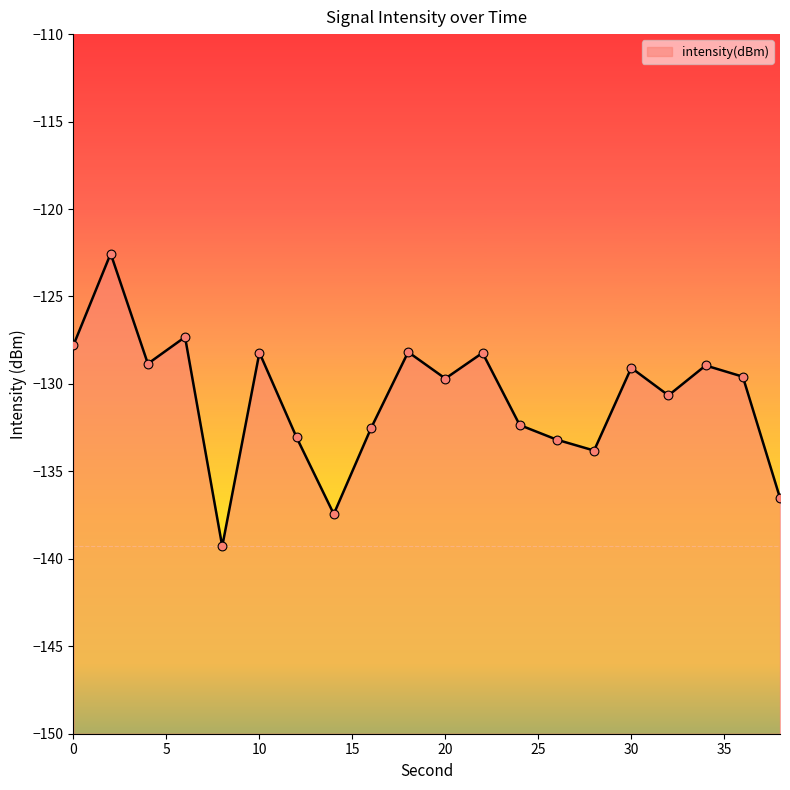

Between 26 and 22, which is larger?

22